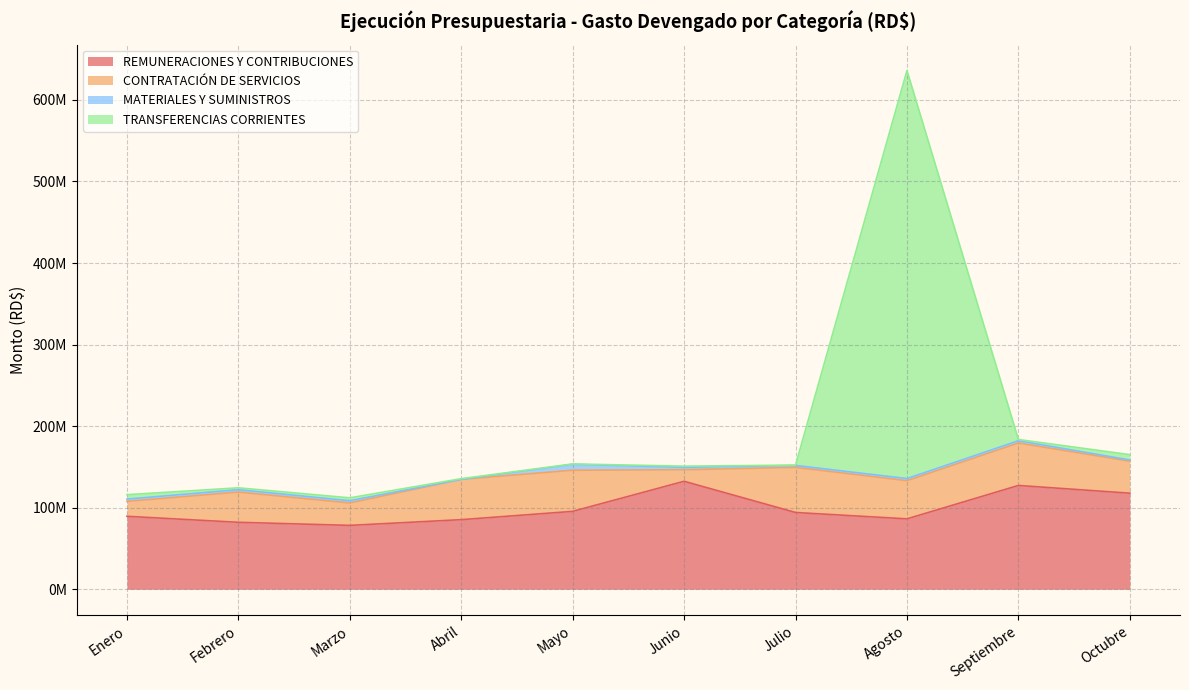

Which label corresponds to the smallest value in the chart?

Marzo